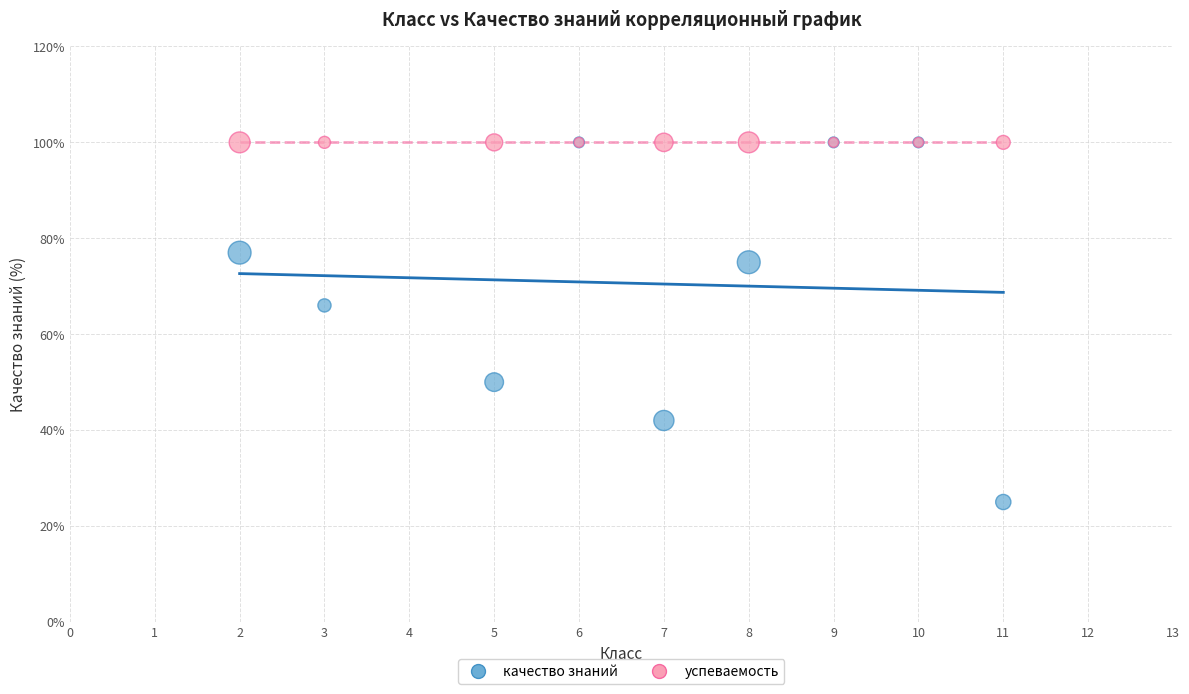

Across all series, what Y value is closest to 62?

66